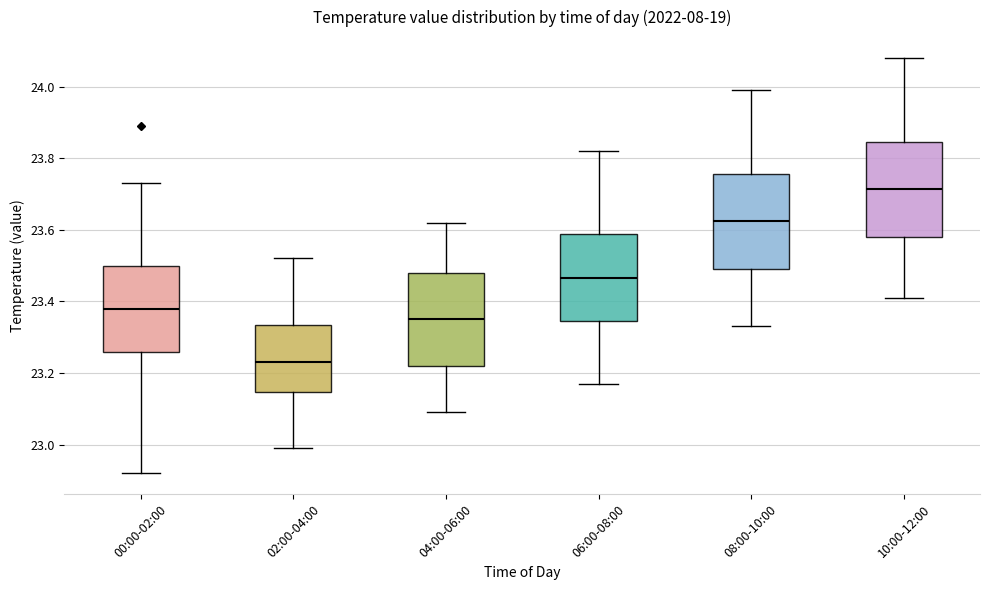

Reading left to right, read every box against the y-axis: the position of its median line, the range the box covers, and the ends of its whiskers. The values are not printed on the chart, so give them approximately, as read against the axis.

00:00-02:00: median 23.38, box 23.26 to 23.50, whiskers 22.92 to 23.74
02:00-04:00: median 23.24, box 23.14 to 23.34, whiskers 23.00 to 23.52
04:00-06:00: median 23.36, box 23.22 to 23.48, whiskers 23.10 to 23.62
06:00-08:00: median 23.46, box 23.34 to 23.58, whiskers 23.18 to 23.82
08:00-10:00: median 23.62, box 23.50 to 23.76, whiskers 23.34 to 24.00
10:00-12:00: median 23.72, box 23.58 to 23.84, whiskers 23.42 to 24.08